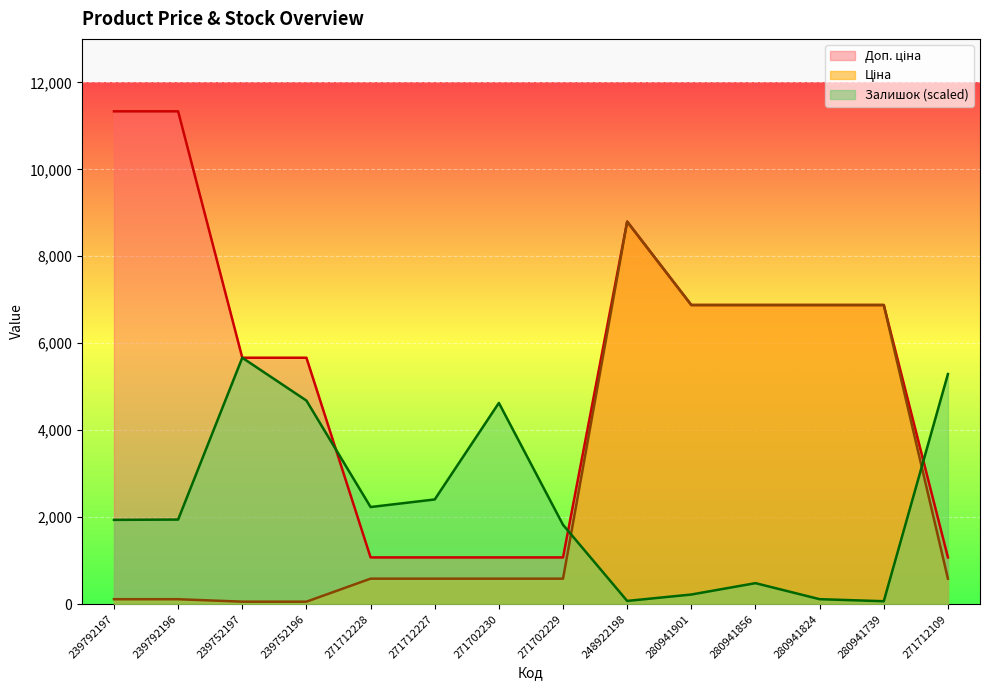

What is the spread (max minus min) of values at 239752197?

5610.3